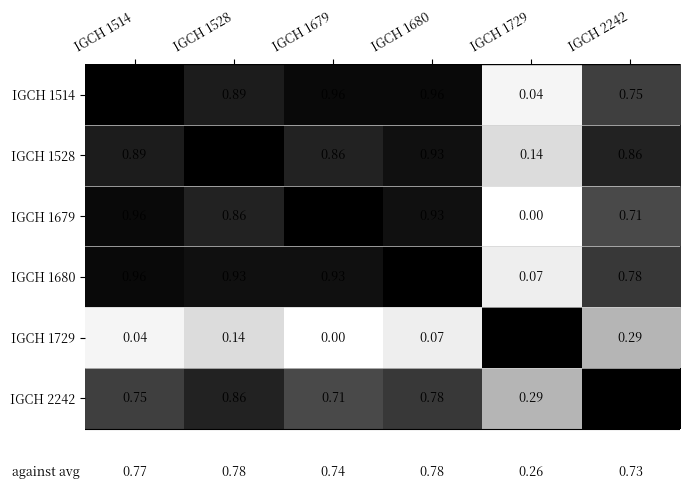

At how many categories does at least one series exceed 0?

6